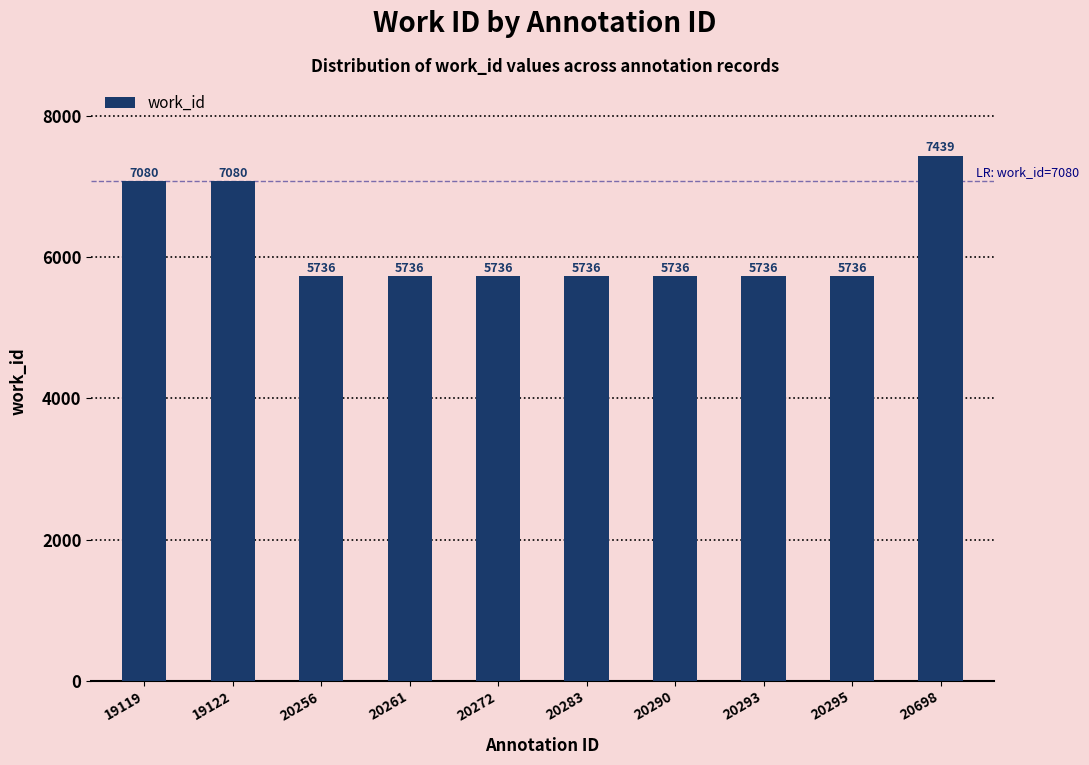

Is it true that the value at 20295 is 5736?

True